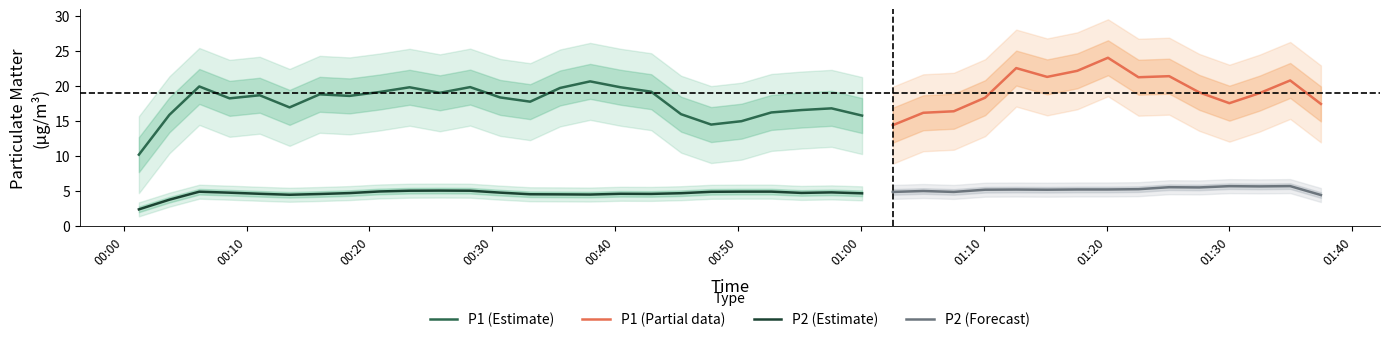

True or false: P1 and P2 cross at least once.

False